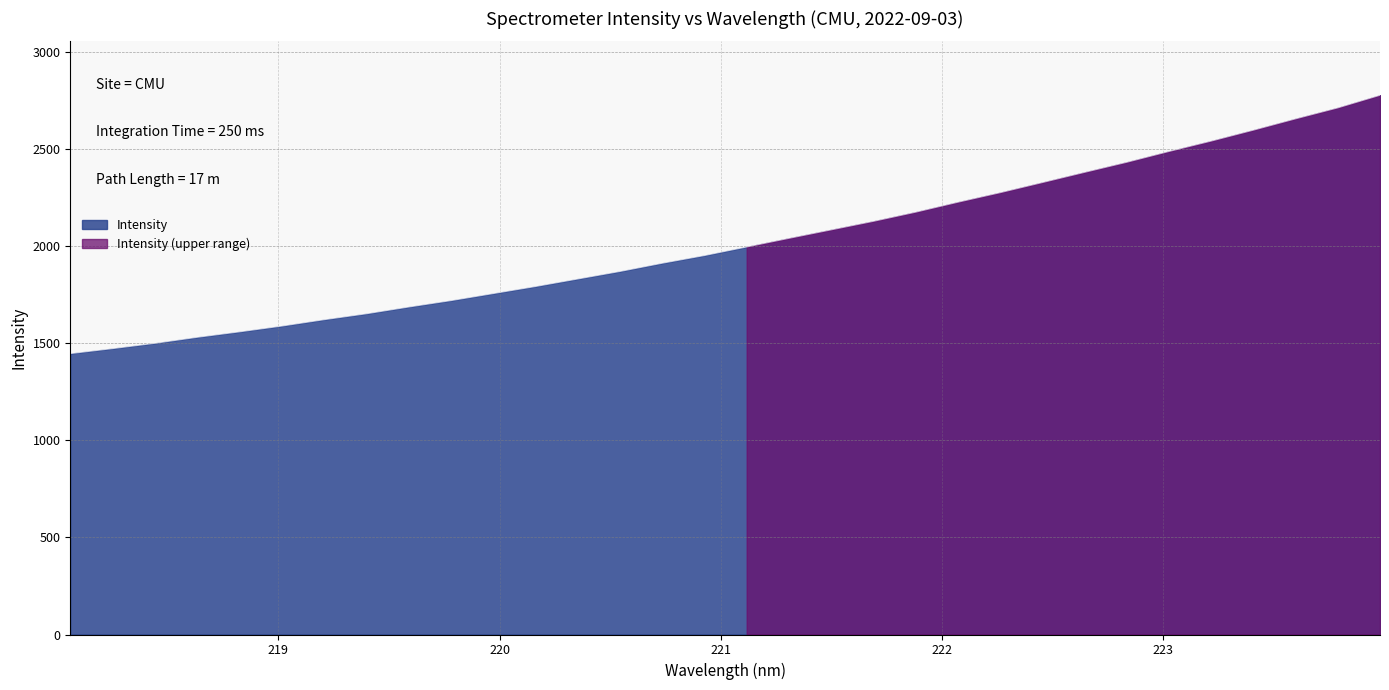

The chart shows a value of 1995.6 at 221.1174. True or false?

True